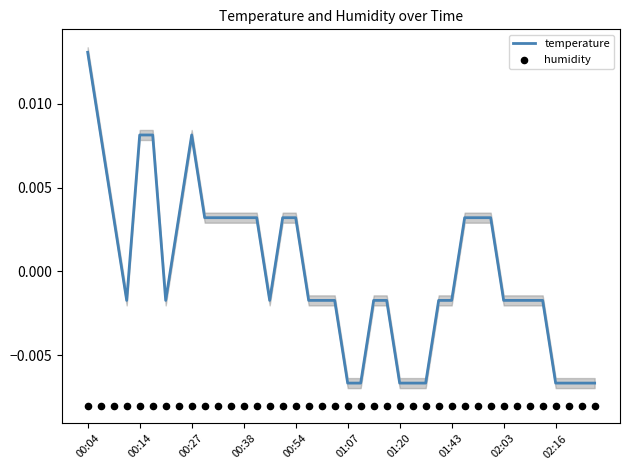

What are all the series names shown in the legend?

temperature, humidity